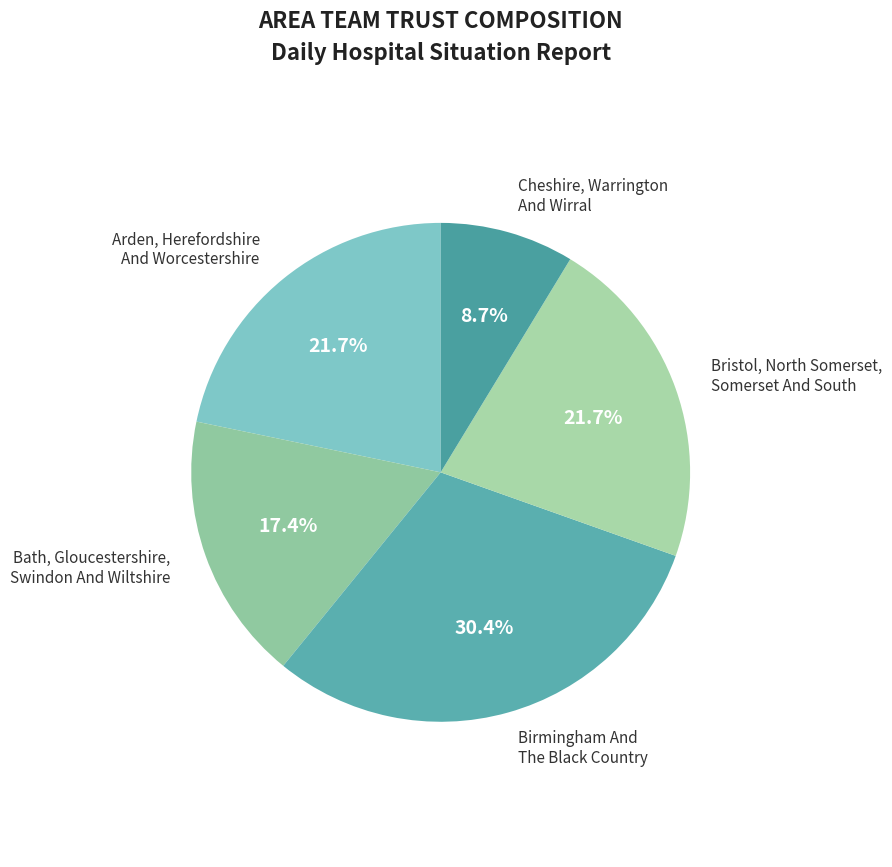

True or false: Bath, Gloucestershire, Swindon And Wiltshire accounts for 5% of the total.

False